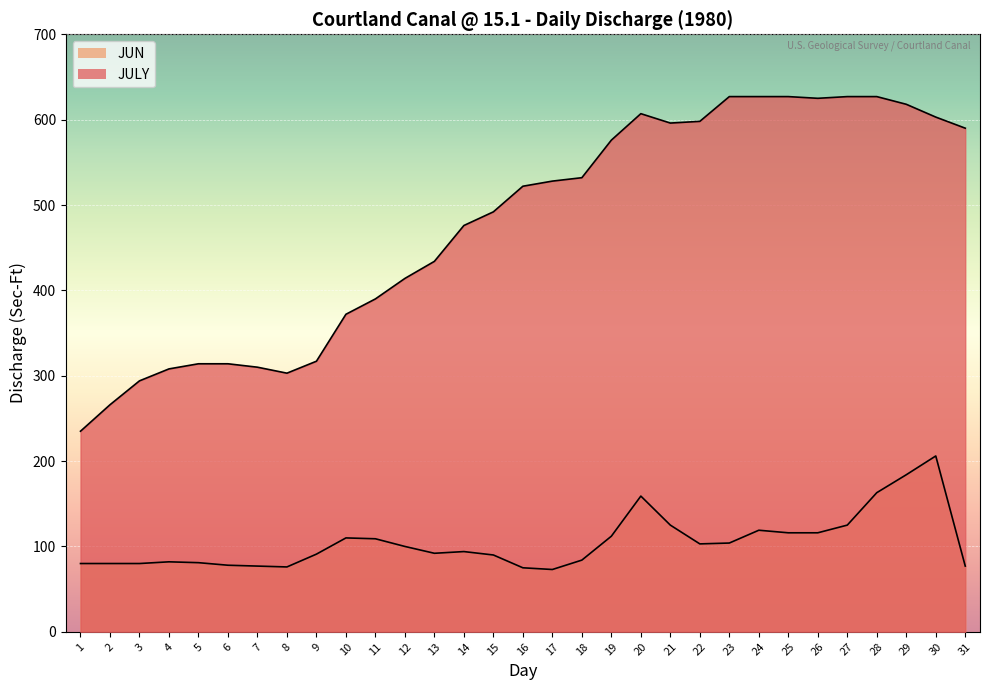

How many categories are shown in the chart?

31